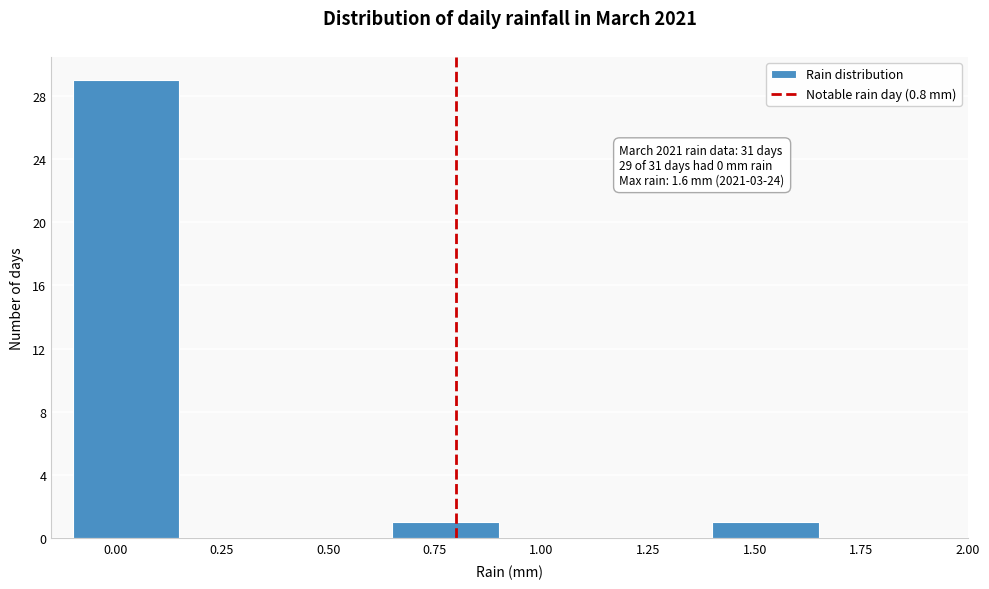

Over which range of the x-axis is the bar tallest?

-0.10 to 0.15